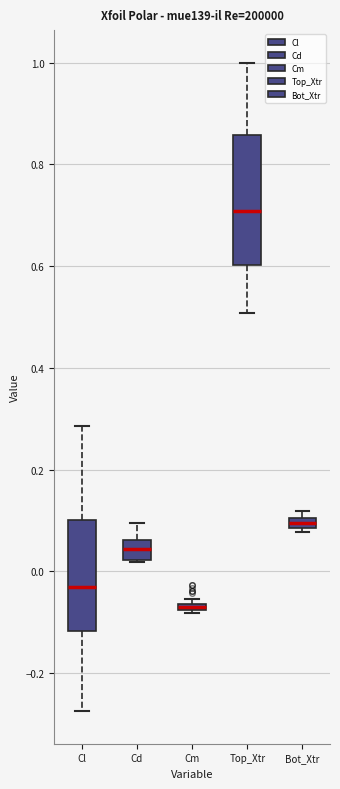

Where is the upper edge of the box for Cm on the y-axis? The values are not printed on the chart, so give them approximately, as read against the axis.

-0.06